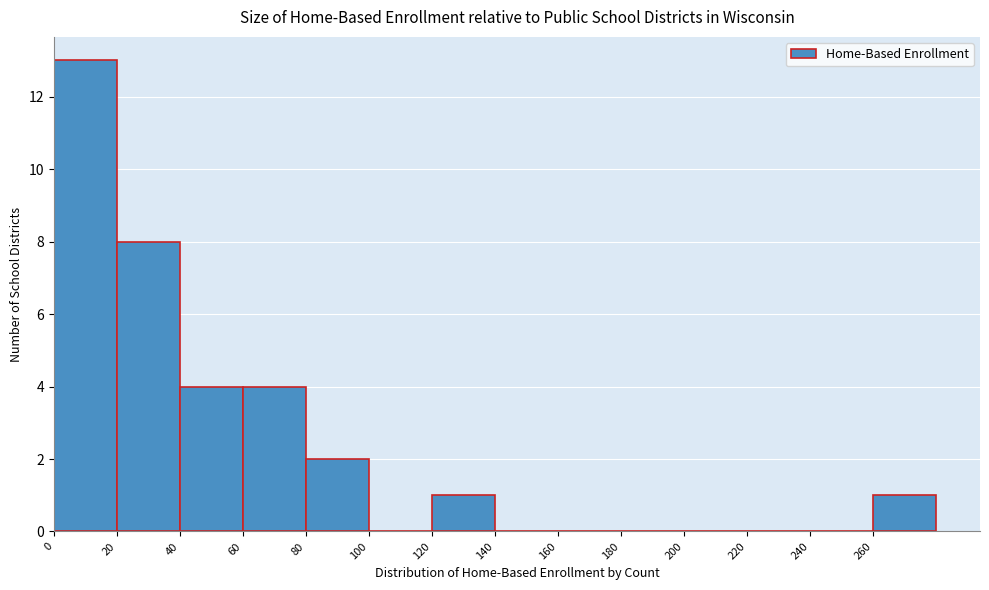

Which range on the x-axis has the tallest bar?

0 to 20